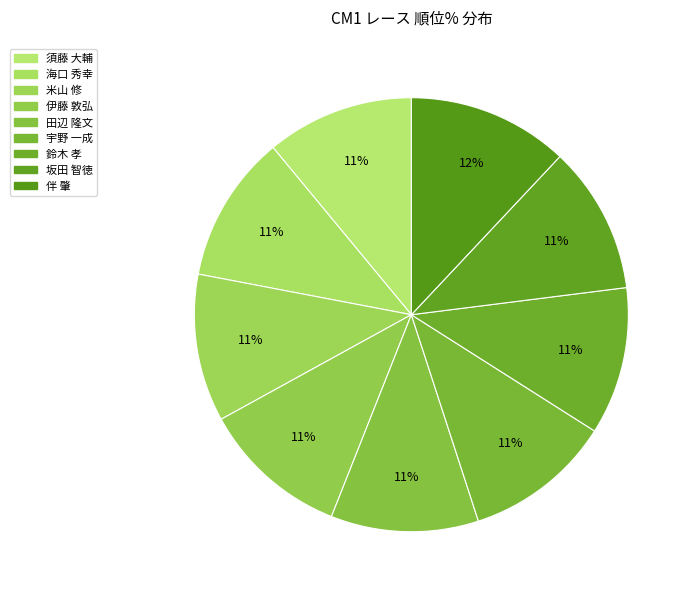

How many segments does this pie chart have?

9